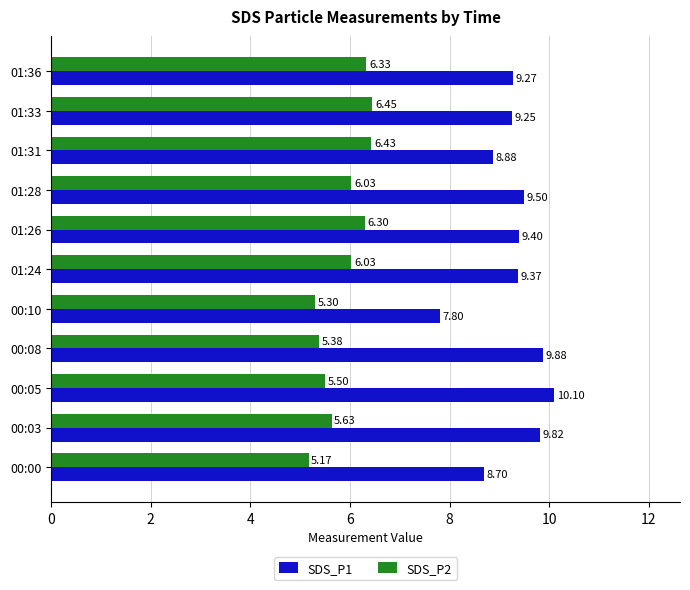

What is the sum of all SDS_P1 values?

102.0